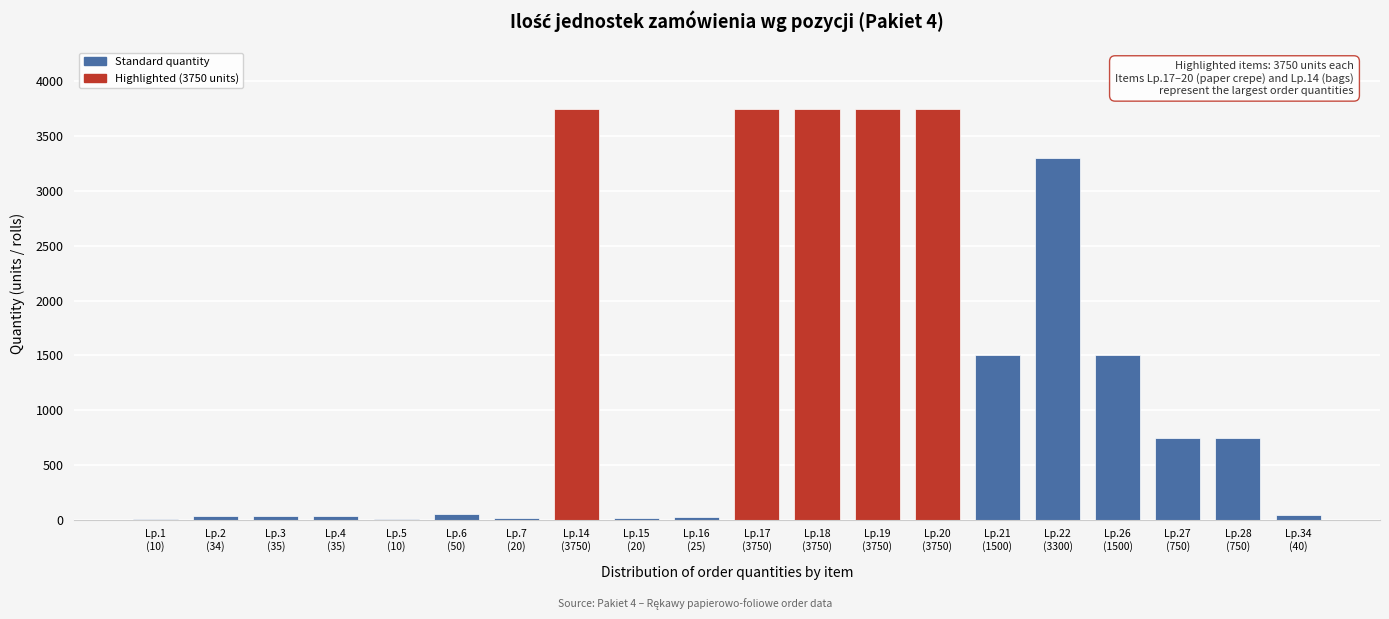

What is the maximum value shown in the chart?

3750